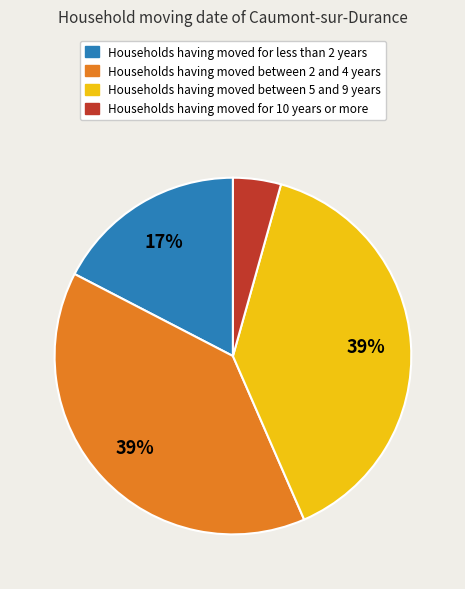

Combined, do Households having moved for less than 2 years and Households having moved for 10 years or more account for over 50%?

No